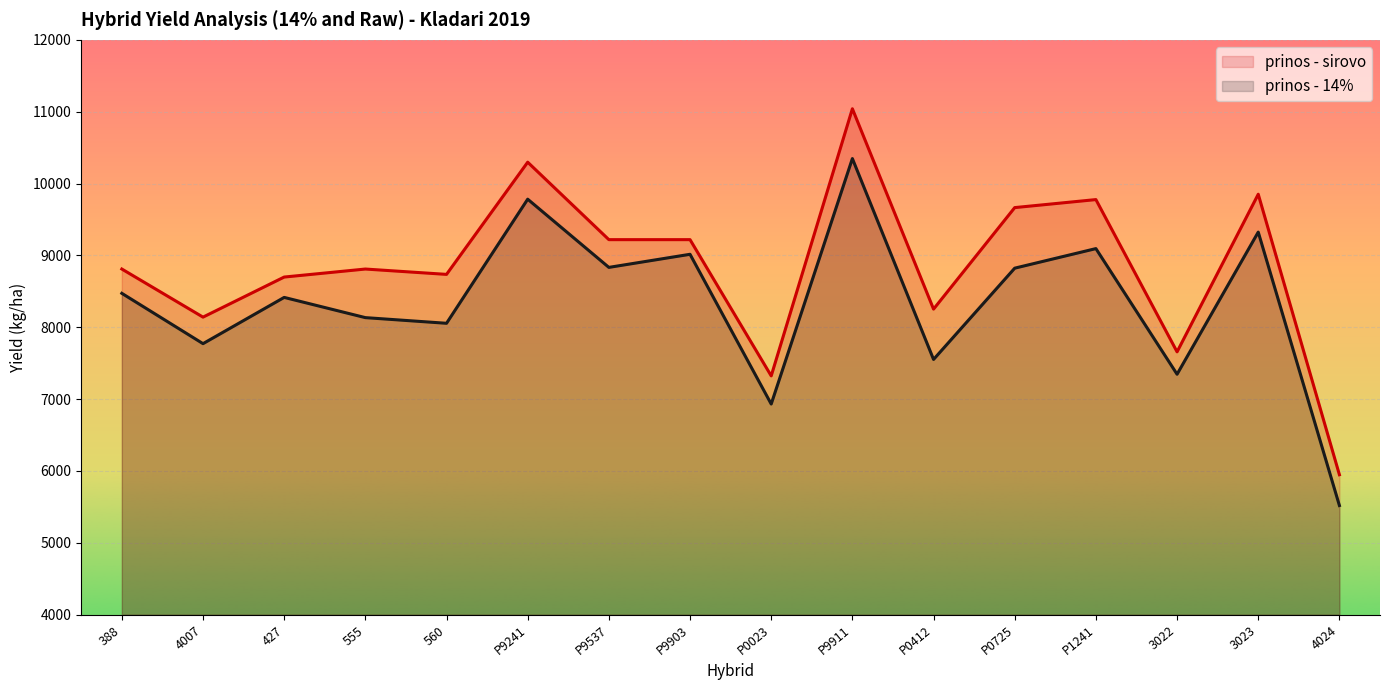

At which category is the sum across all series the highest?

P9911